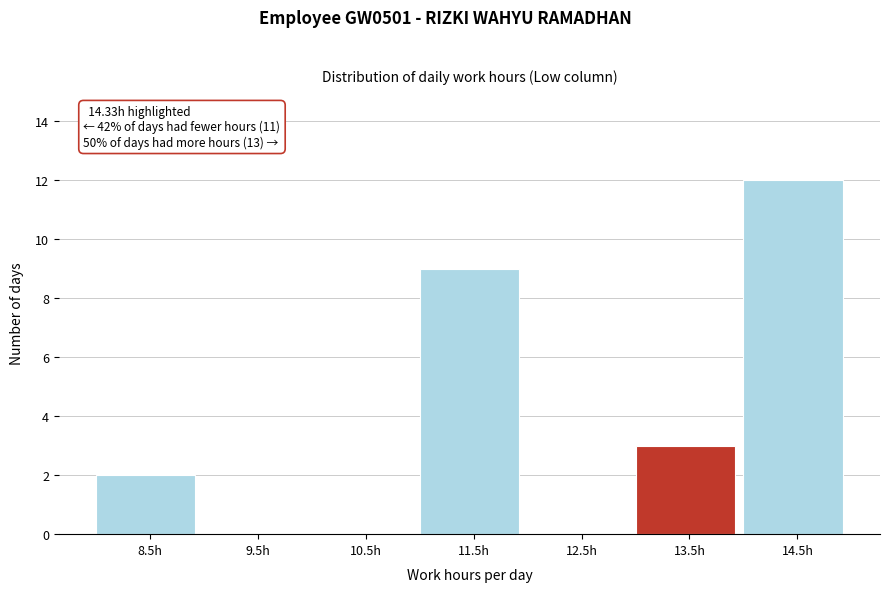

Reading right to left, transcribe all the data shown in this chart.

14.5h=12	13.5h=3	12.5h=0	11.5h=9	10.5h=0	9.5h=0	8.5h=2